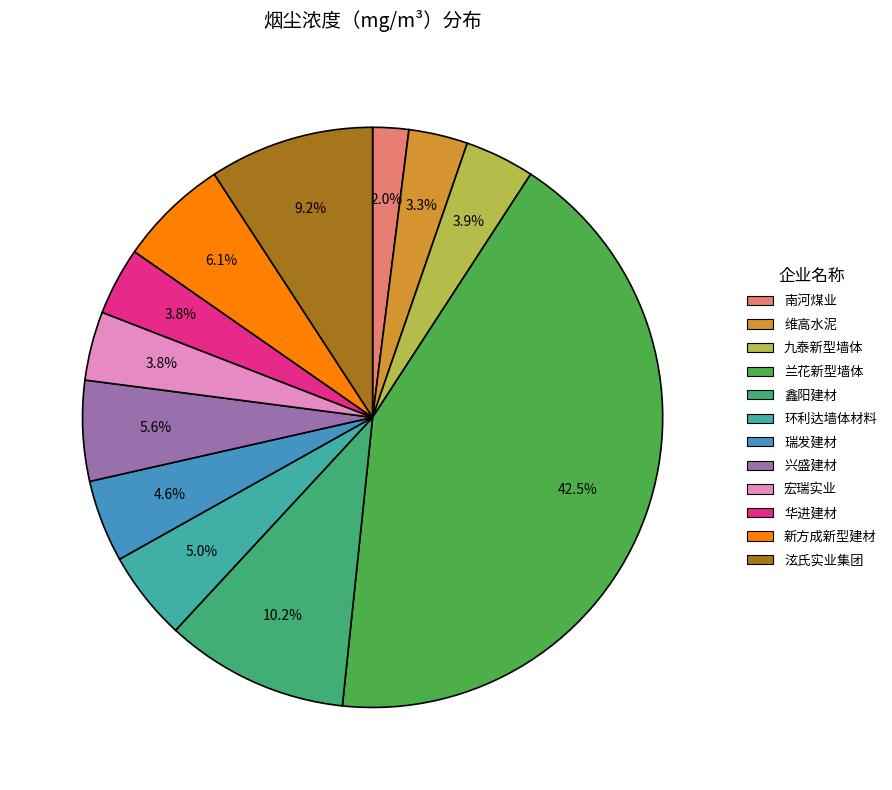

Is there any slice that represents more than half of the pie?

No